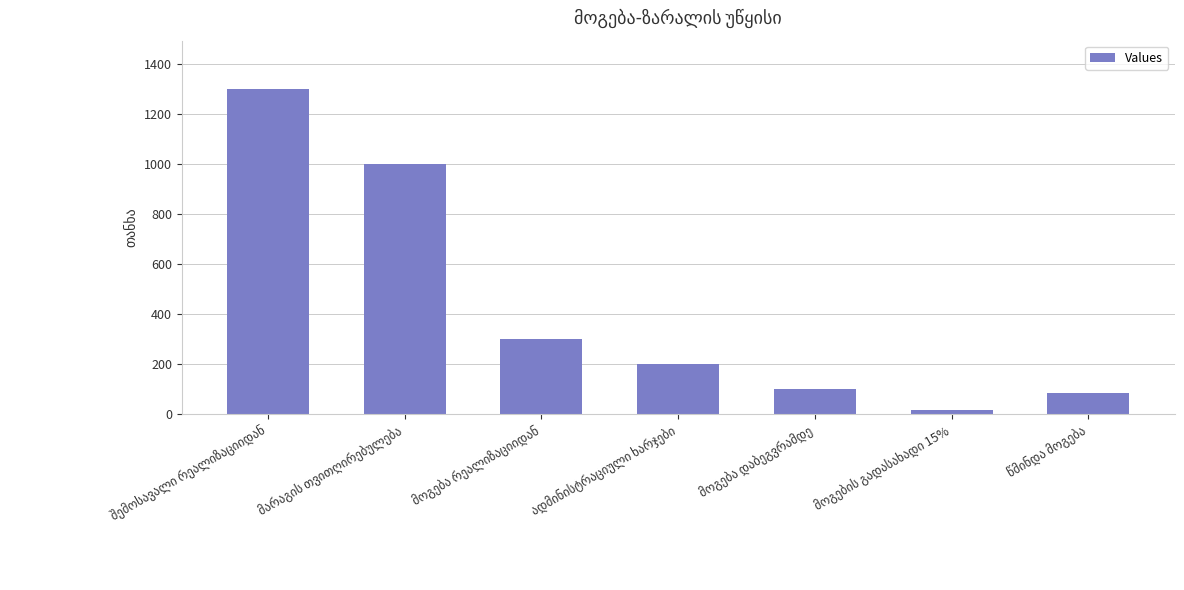

What is the difference between the second highest and minimum values?

985